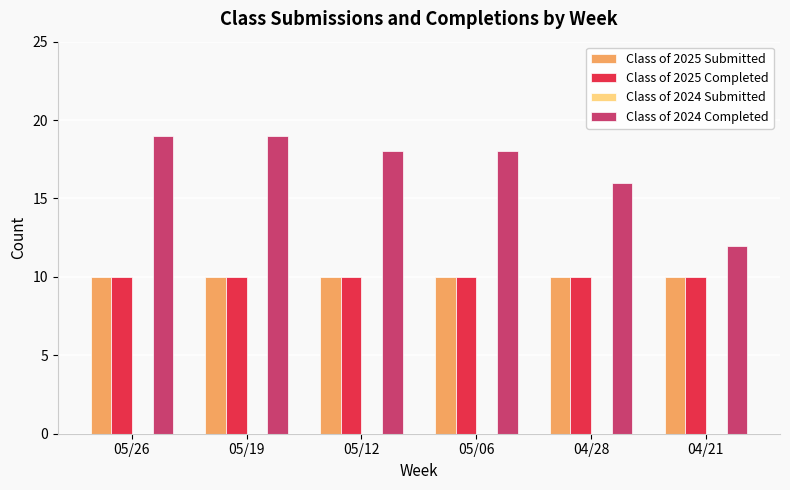

Which series has the largest total across all categories?

Class of 2024 Completed